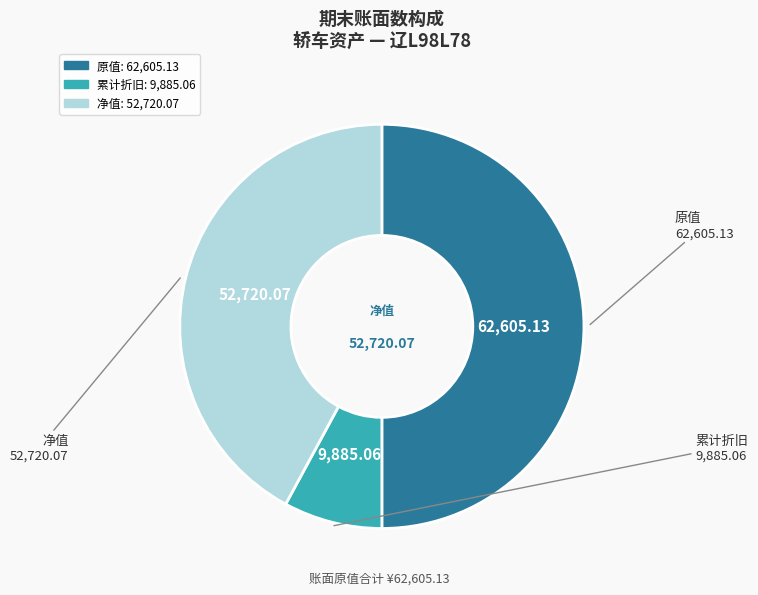

Rank the categories by value from highest to lowest.

原值, 净值, 累计折旧